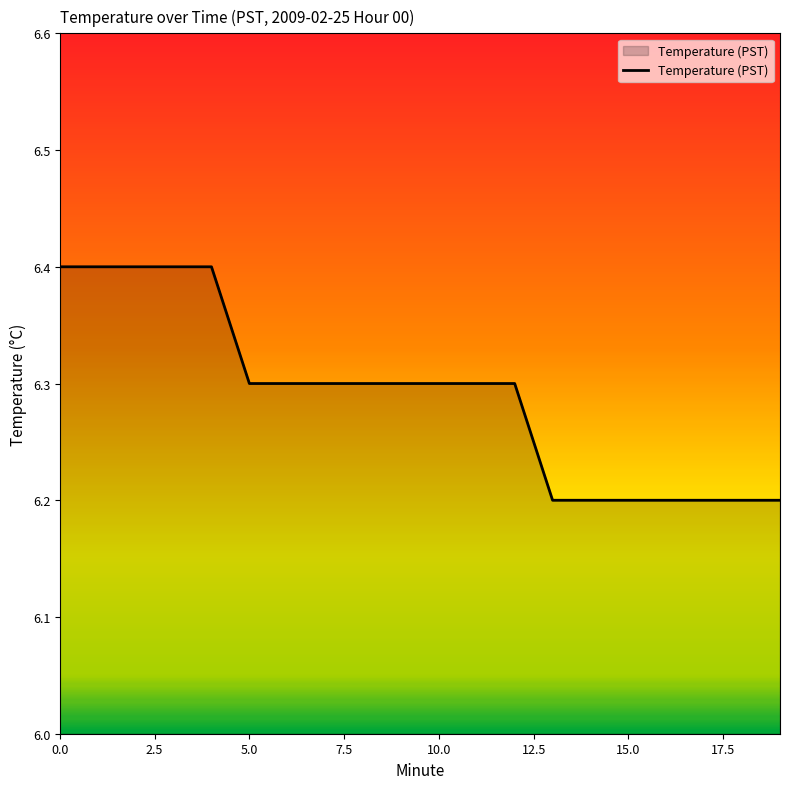

What is the maximum value shown in the chart?

6.4